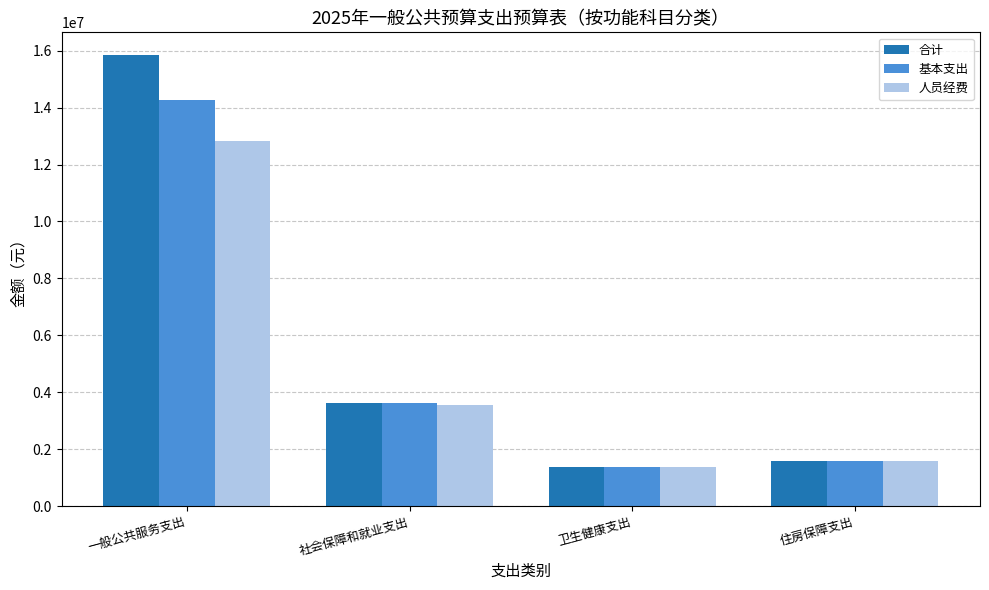

Reading left to right, list all the values displayed in this chart.

合计: 15854035.3	3609877.2	1386727.4	1592365.7
基本支出: 14284035.3	3609877.2	1386727.4	1592365.7
人员经费: 12833077.2	3563677.2	1386727.4	1592365.7